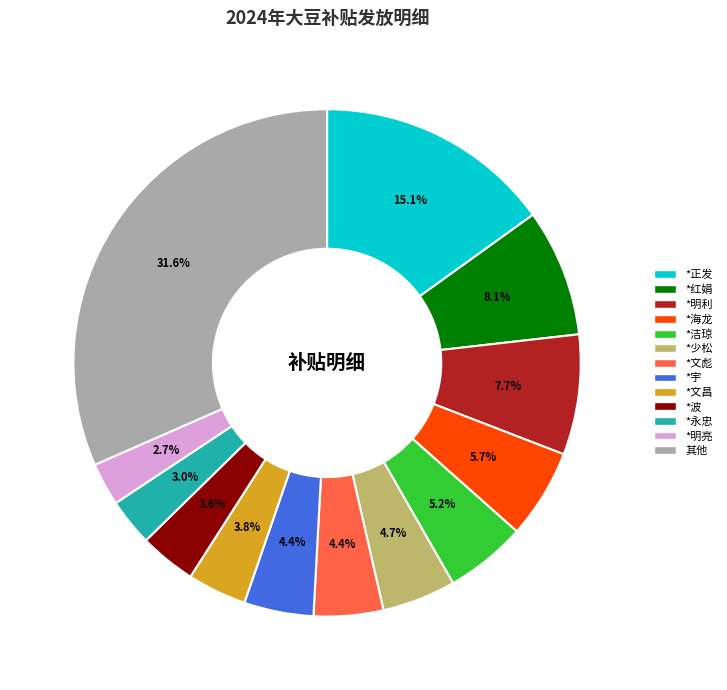

Is there any slice that represents more than half of the pie?

No